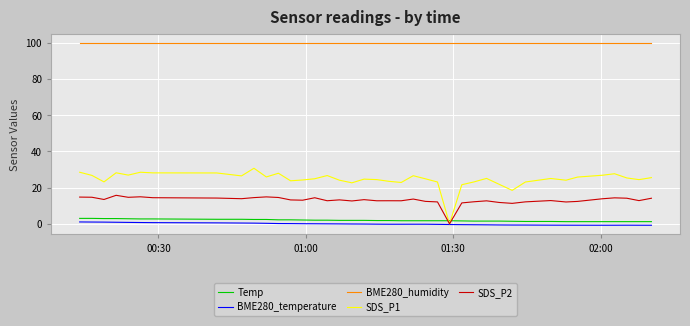

What is the greatest value displayed?

100.0